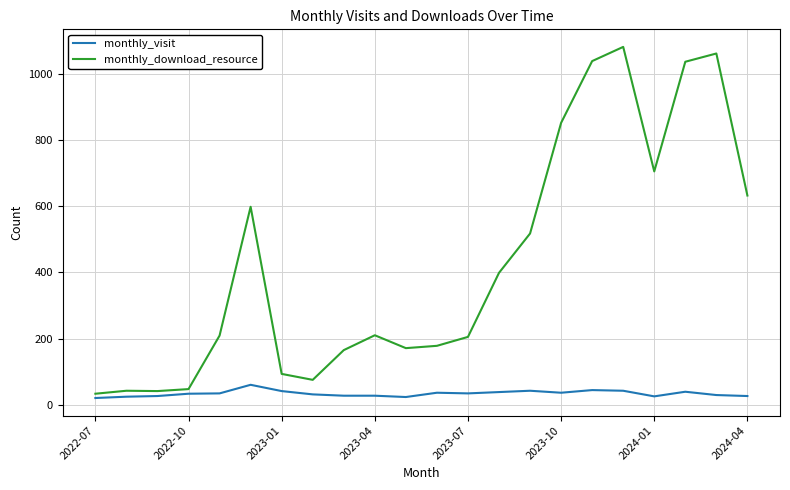

What is the smallest value displayed?

20